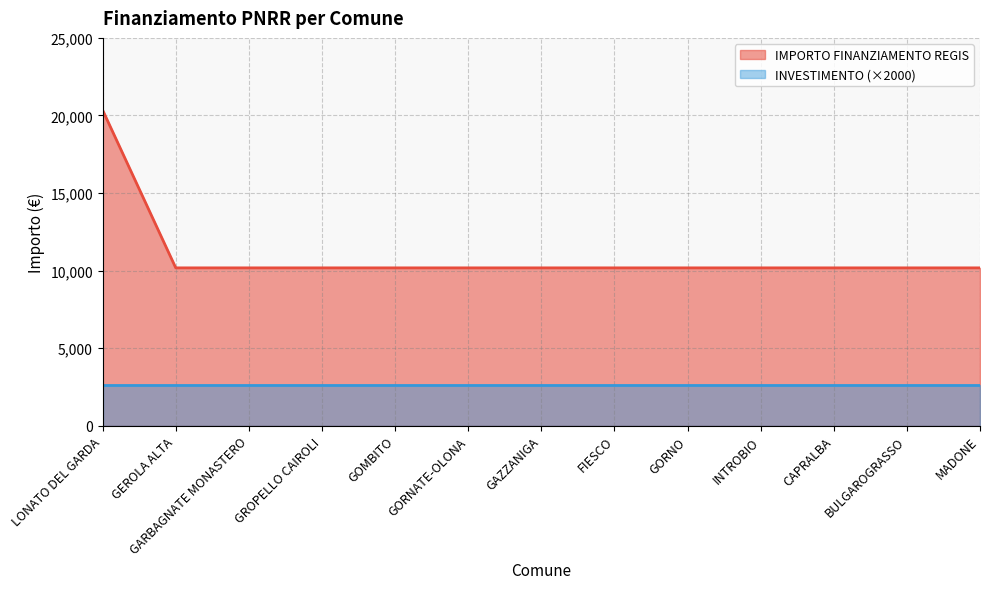

List the labels in order of value, largest first.

LONATO DEL GARDA, GEROLA ALTA, GARBAGNATE MONASTERO, GROPELLO CAIROLI, GOMBITO, GORNATE-OLONA, GAZZANIGA, FIESCO, GORNO, INTROBIO, CAPRALBA, BULGAROGRASSO, MADONE